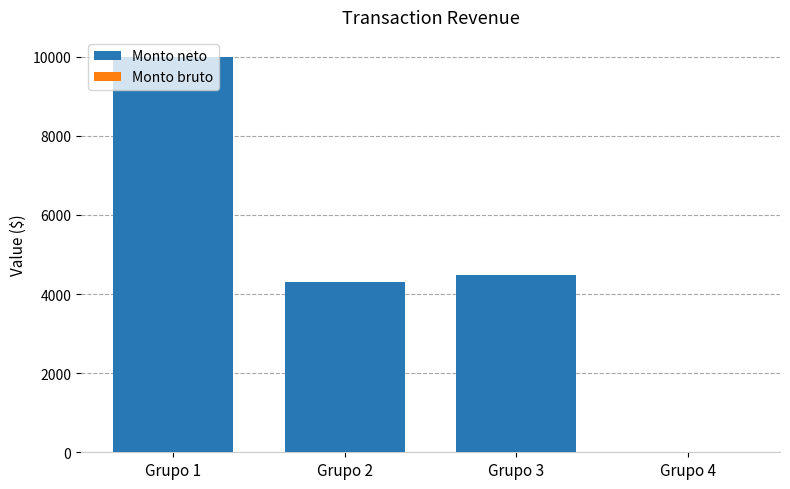

What is the sum of all values?

18792.8